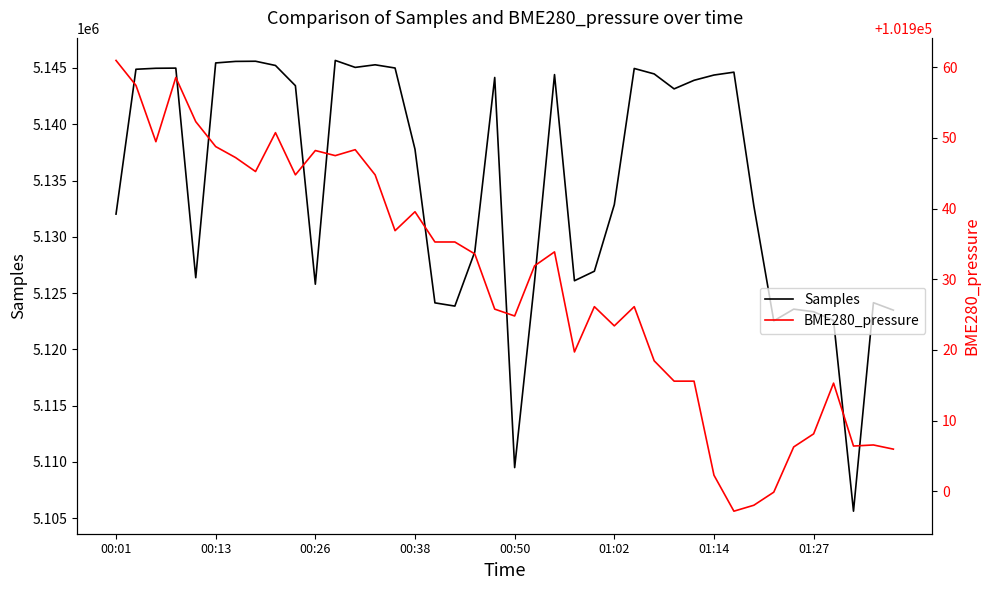

Read the BME280_pressure value at 24.

101926.1